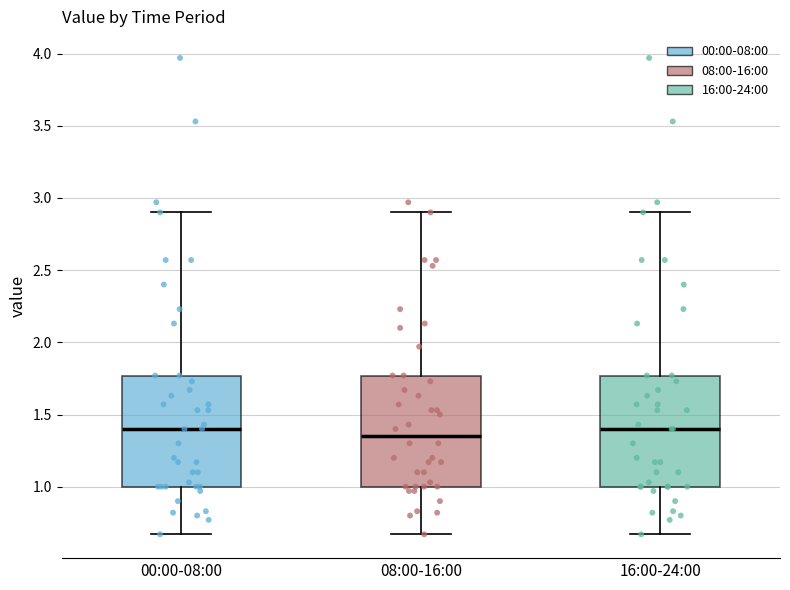

Reading left to right, read every box against the y-axis: the position of its median line, the range the box covers, and the ends of its whiskers. The values are not printed on the chart, so give them approximately, as read against the axis.

00:00-08:00: median 1.40, box 1.00 to 1.75, whiskers 0.65 to 2.90
08:00-16:00: median 1.35, box 1.00 to 1.75, whiskers 0.65 to 2.90
16:00-24:00: median 1.40, box 1.00 to 1.75, whiskers 0.65 to 2.90